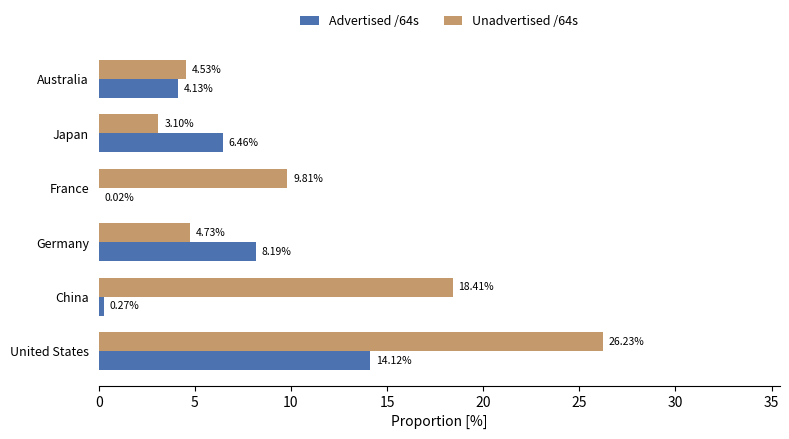

Which series has the largest total across all categories?

Unadvertised /64s